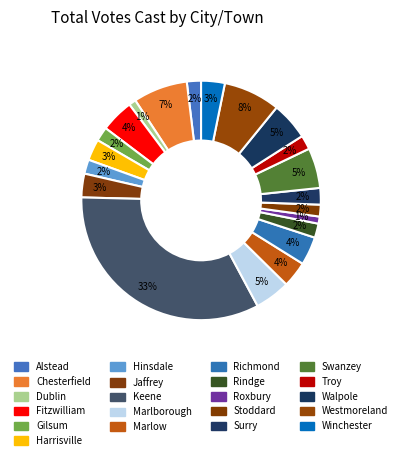

What is the change in value from Troy to Walpole?

+10